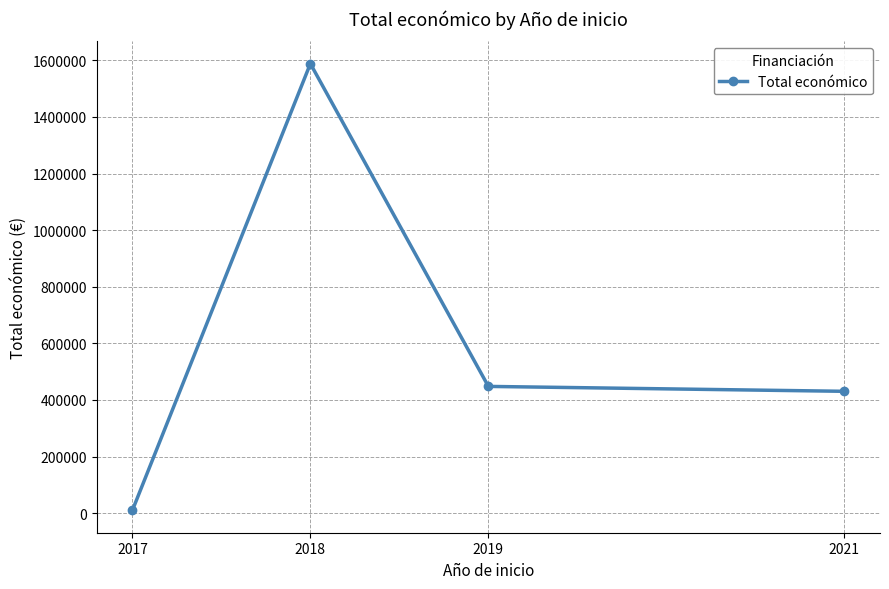

The value at 2018 is 993736. True or false?

False